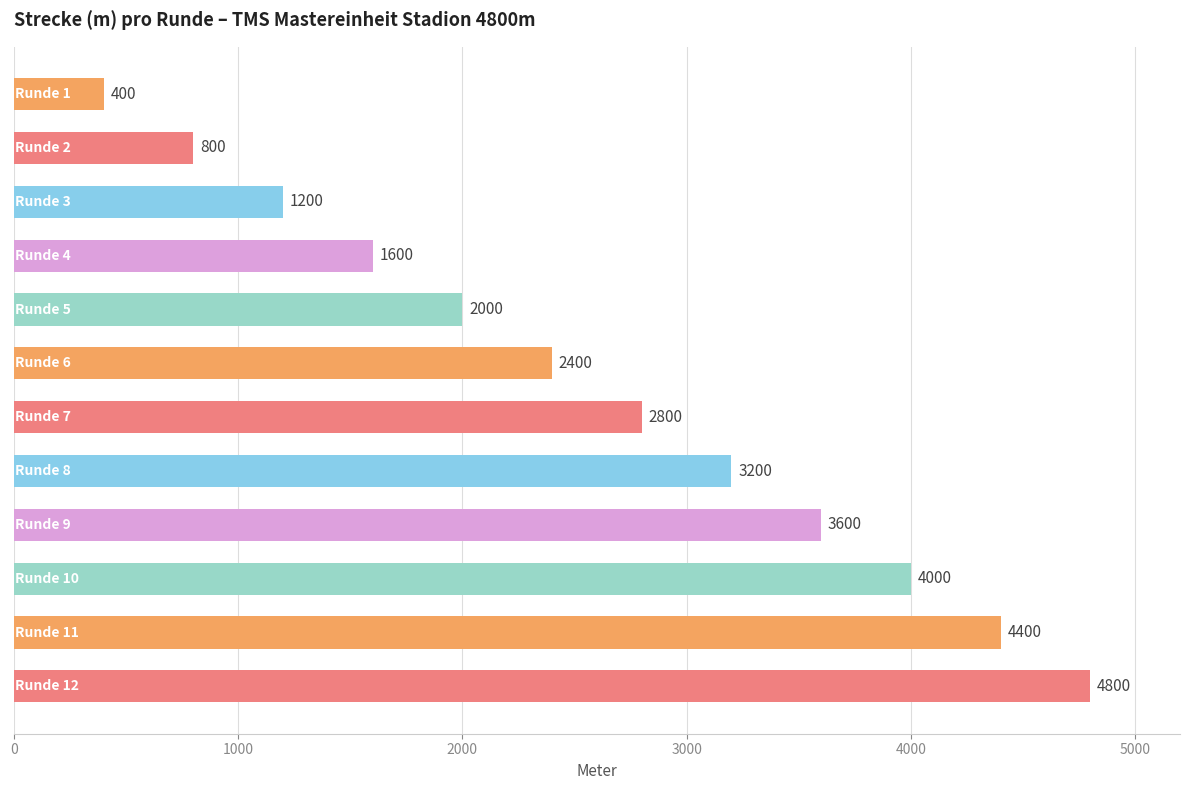

What is the average value?

2600